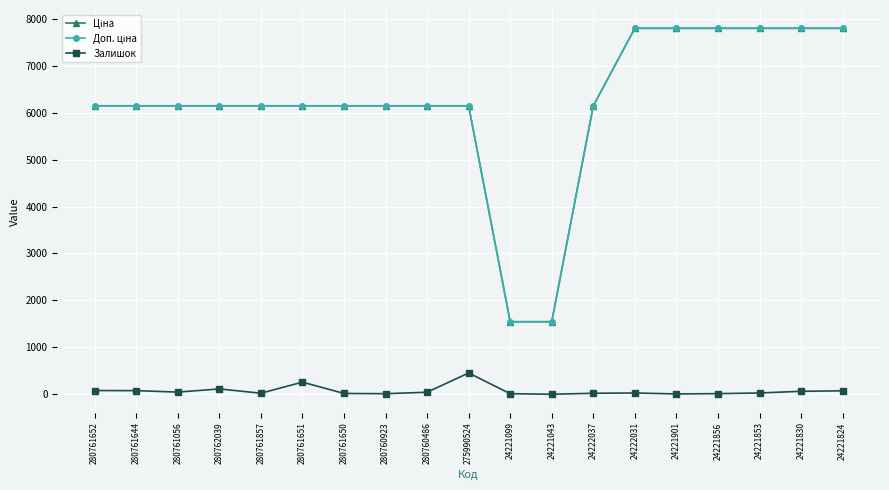

True or false: Залишок has more than 2 interior local peaks.

True